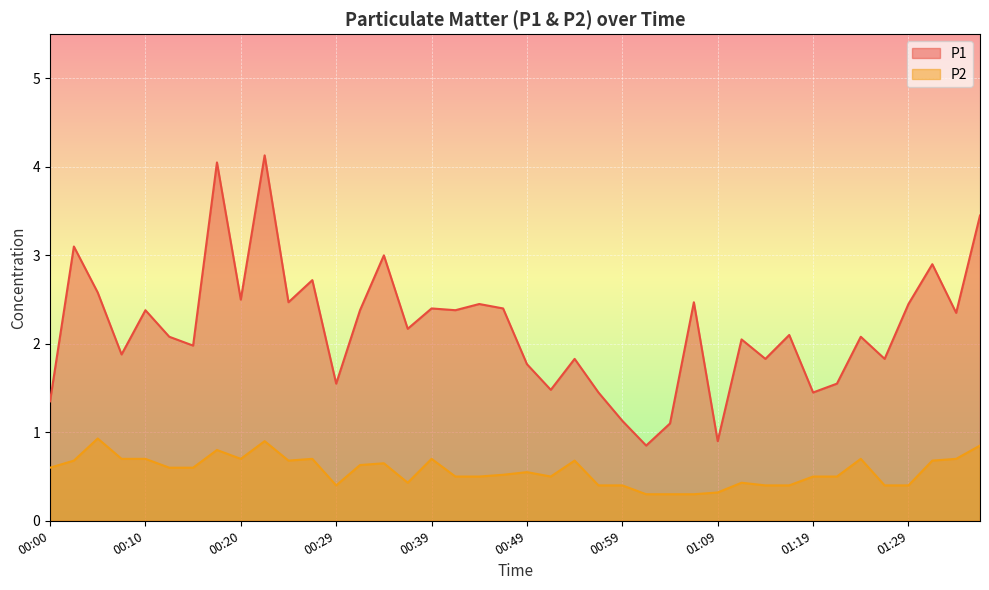

Reading left to right, extract all data points from this chart.

P1: 00:00=1.4	00:02=3.1	00:05=2.6	00:07=1.9	00:10=2.4	00:12=2.1	00:15=2.0	00:17=4.0	00:20=2.5	00:22=4.1	00:25=2.5	00:27=2.7	00:29=1.6	00:32=2.4	00:34=3.0	00:37=2.2	00:39=2.4	00:42=2.4	00:44=2.5	00:47=2.4	00:49=1.8	00:52=1.5	00:54=1.8	00:57=1.4	00:59=1.1	01:02=0.8	01:04=1.1	01:07=2.5	01:09=0.9	01:12=2.0	01:14=1.8	01:17=2.1	01:19=1.4	01:22=1.6	01:24=2.1	01:27=1.8	01:29=2.5	01:32=2.9	01:35=2.4	01:37=3.5
P2: 00:00=0.6	00:02=0.7	00:05=0.9	00:07=0.7	00:10=0.7	00:12=0.6	00:15=0.6	00:17=0.8	00:20=0.7	00:22=0.9	00:25=0.7	00:27=0.7	00:29=0.4	00:32=0.6	00:34=0.7	00:37=0.4	00:39=0.7	00:42=0.5	00:44=0.5	00:47=0.5	00:49=0.6	00:52=0.5	00:54=0.7	00:57=0.4	00:59=0.4	01:02=0.3	01:04=0.3	01:07=0.3	01:09=0.3	01:12=0.4	01:14=0.4	01:17=0.4	01:19=0.5	01:22=0.5	01:24=0.7	01:27=0.4	01:29=0.4	01:32=0.7	01:35=0.7	01:37=0.8